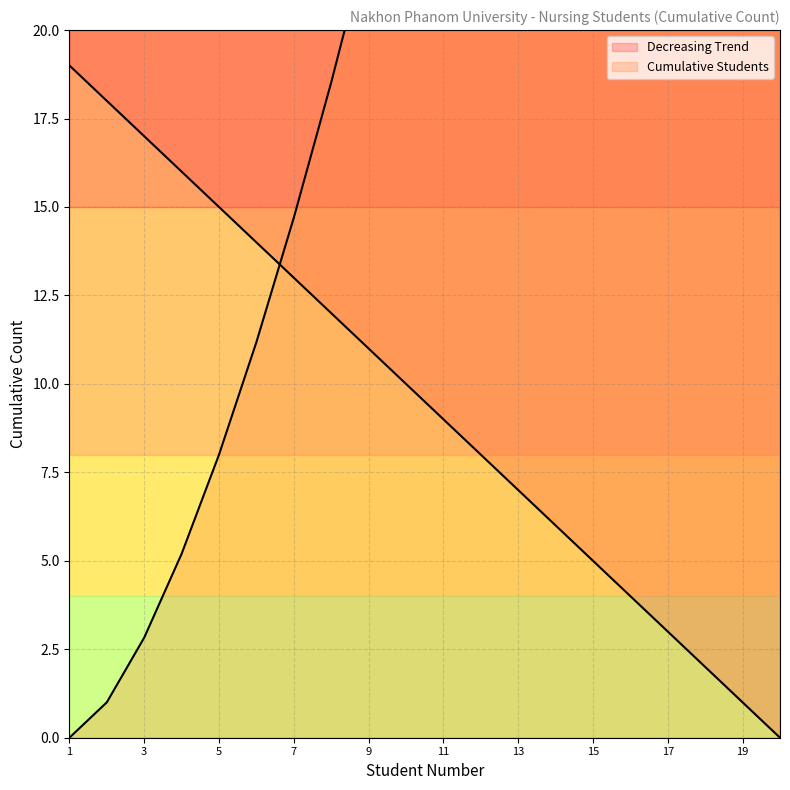

At which label does the data first exceed 10?

1